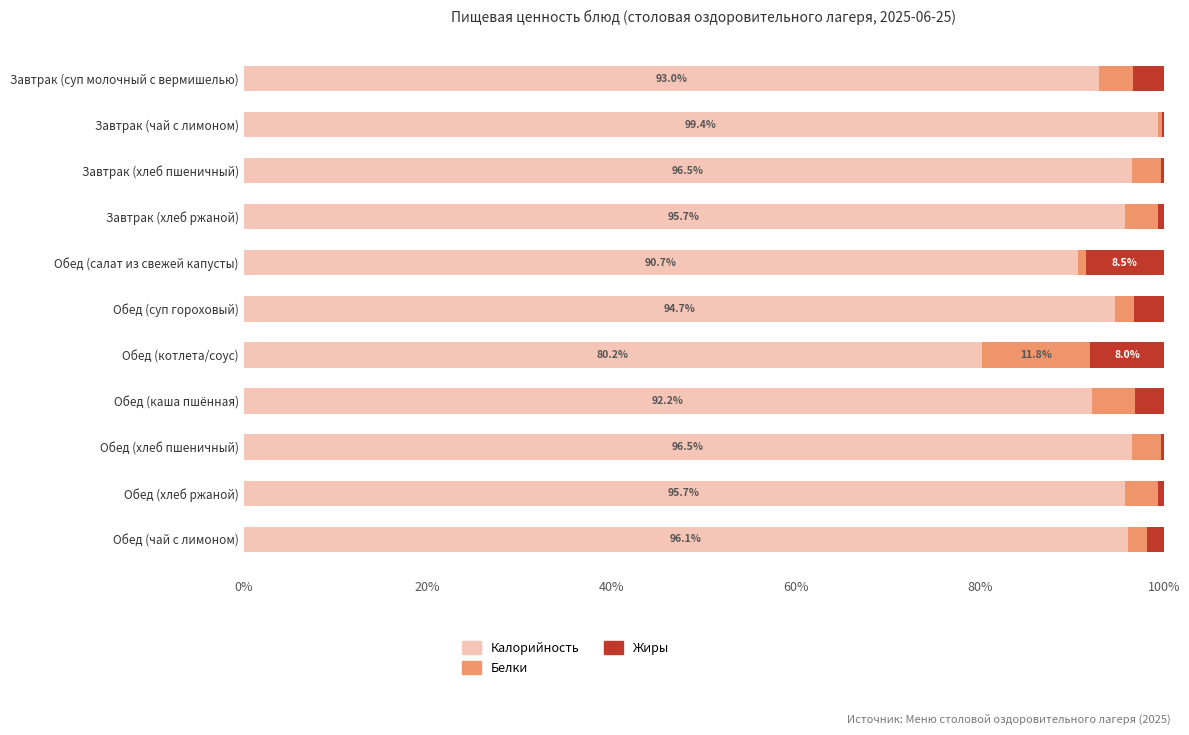

What is the sum of all Калорийность values?

1030.7